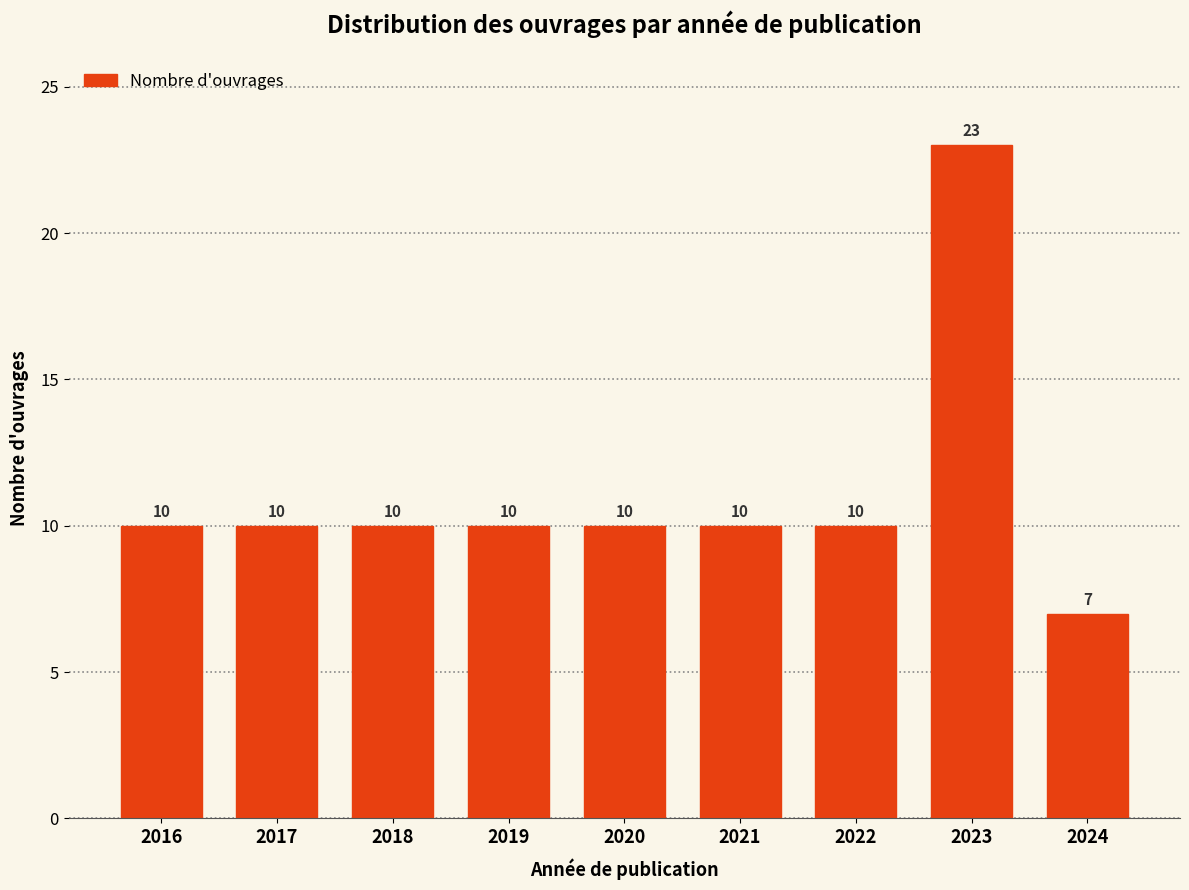

Reading left to right, extract all data points from this chart.

2016=10	2017=10	2018=10	2019=10	2020=10	2021=10	2022=10	2023=23	2024=7